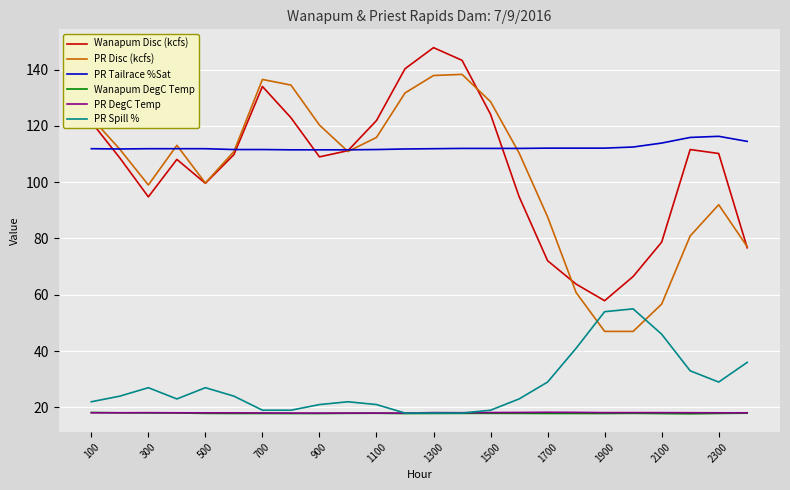

Which series has the largest range (max minus min)?

PR Disc (kcfs)